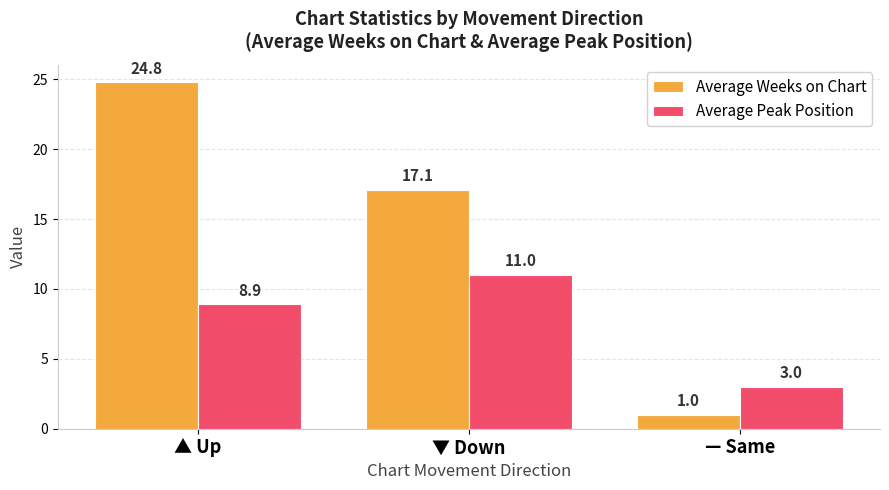

How many distinct data groups are displayed?

2